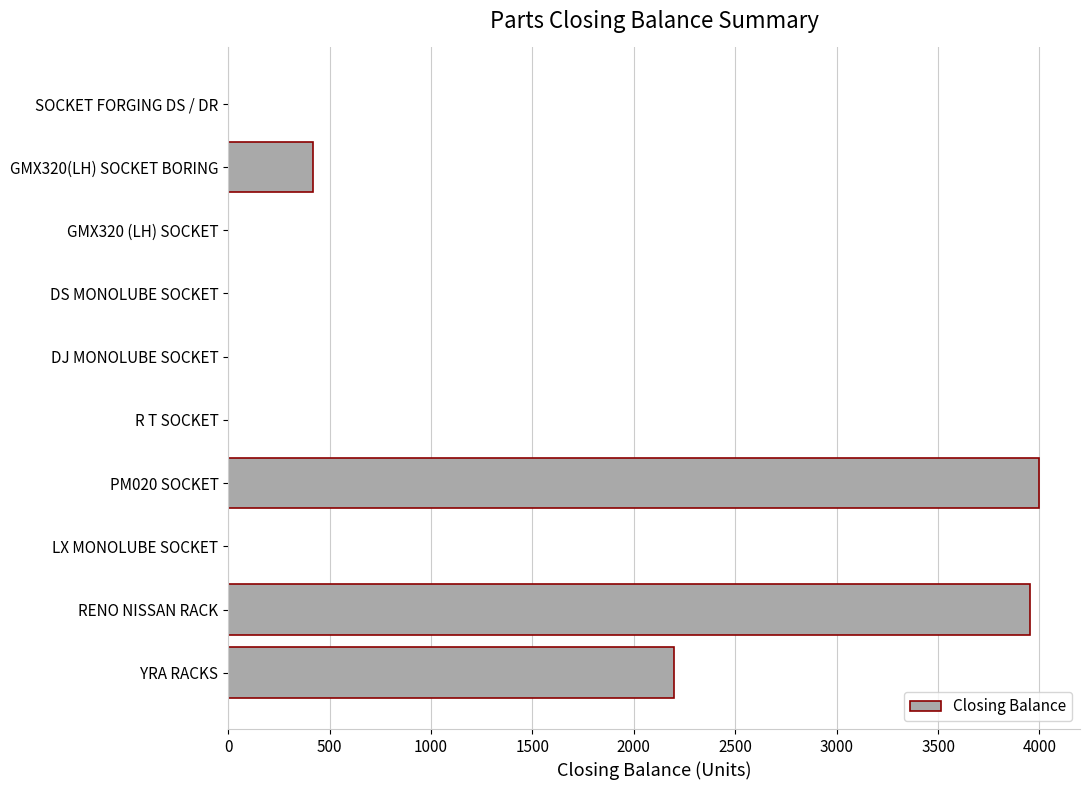

How many data points does each series have?

10